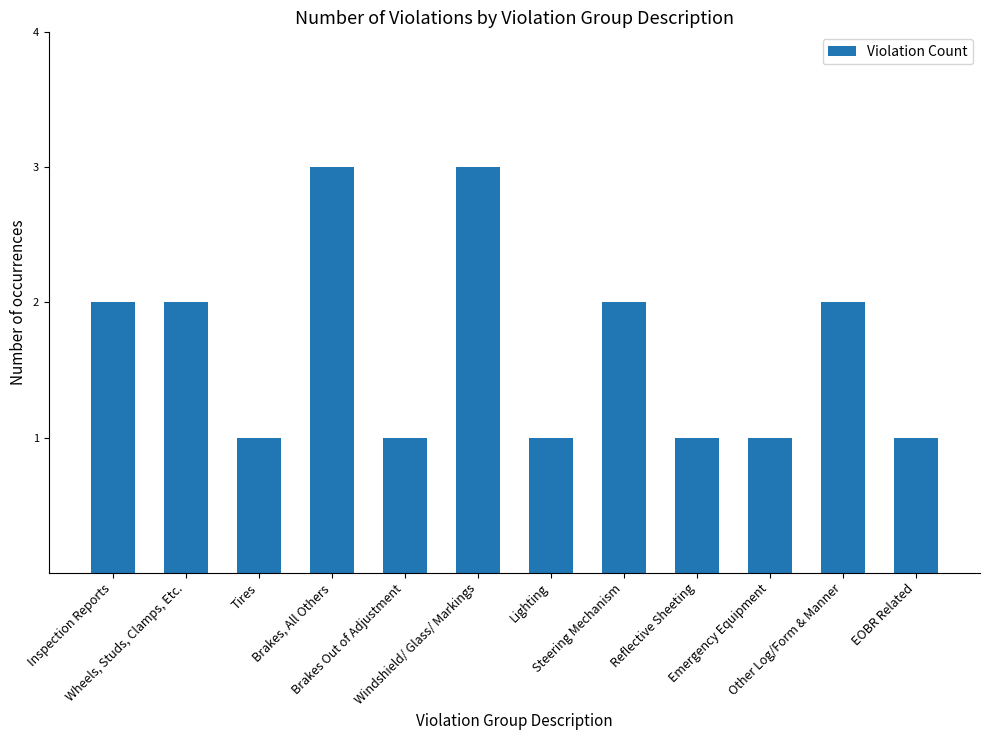

Is it true that the value at Steering Mechanism is 2?

True